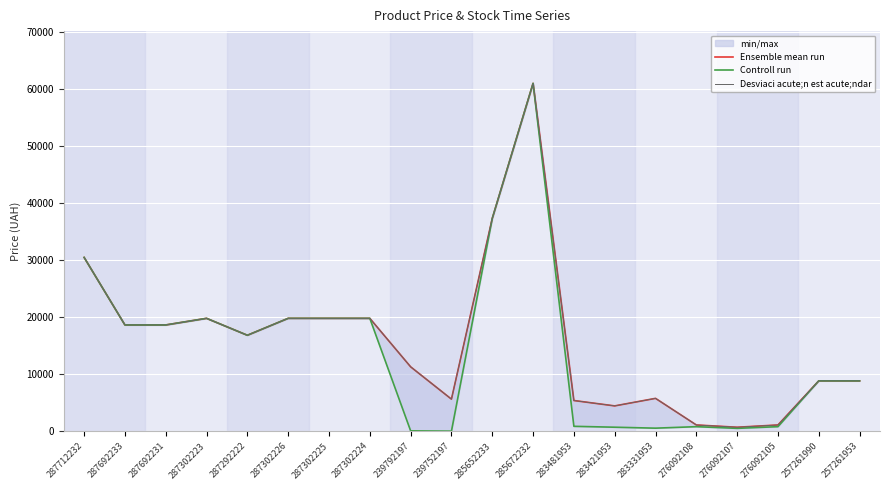

At how many categories does at least one series exceed 7841?

13